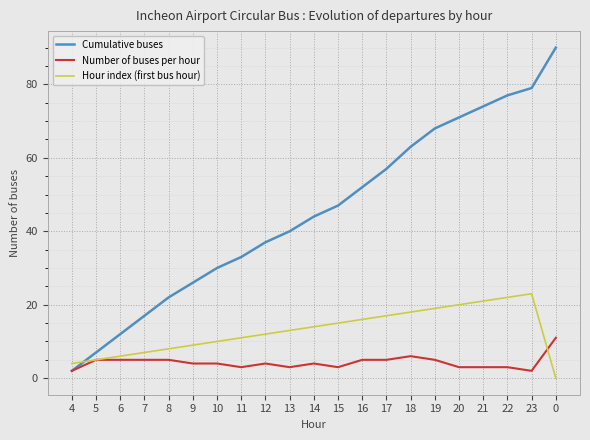

Rank the series by their maximum value, from lowest to highest.

Number of buses per hour, Hour index (first bus hour), Cumulative buses